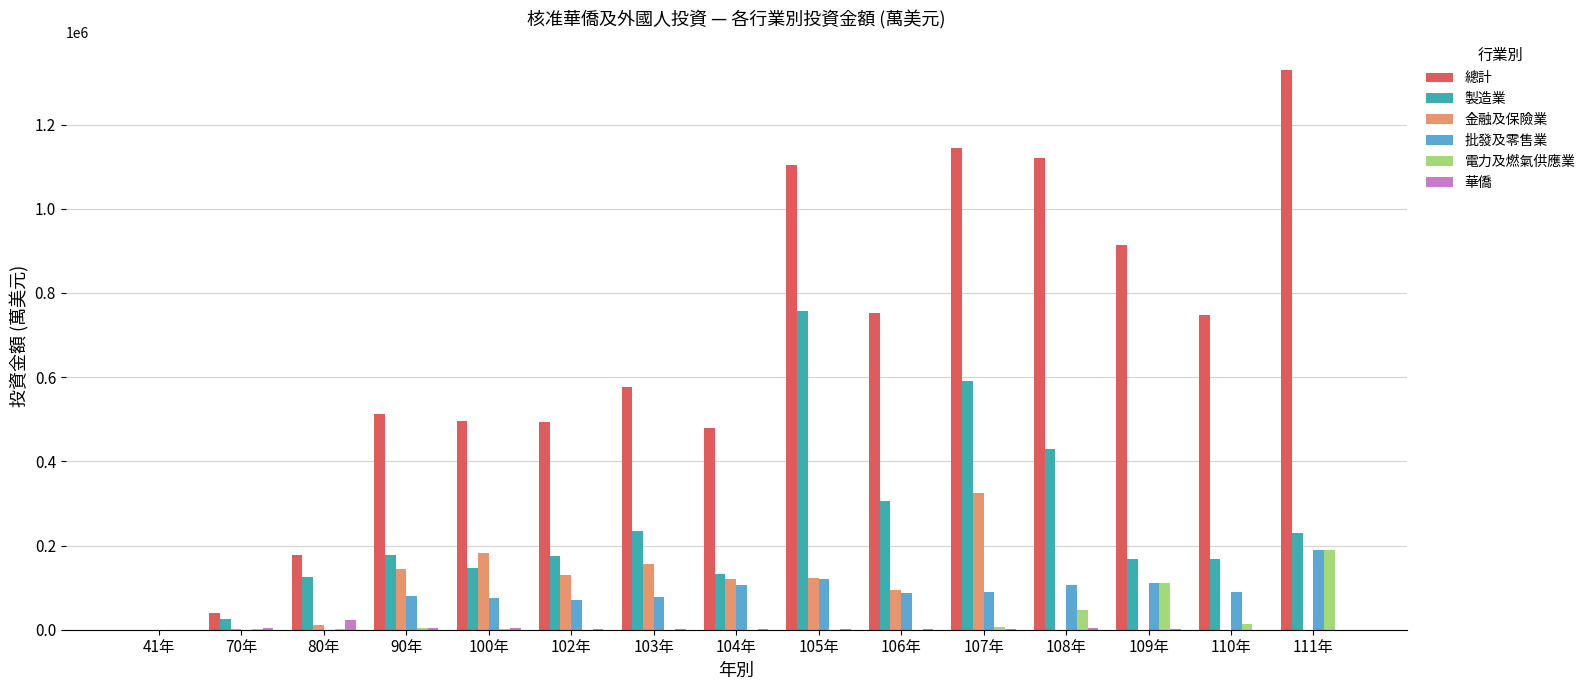

At which label does 金融及保險業 reach its peak?

107年